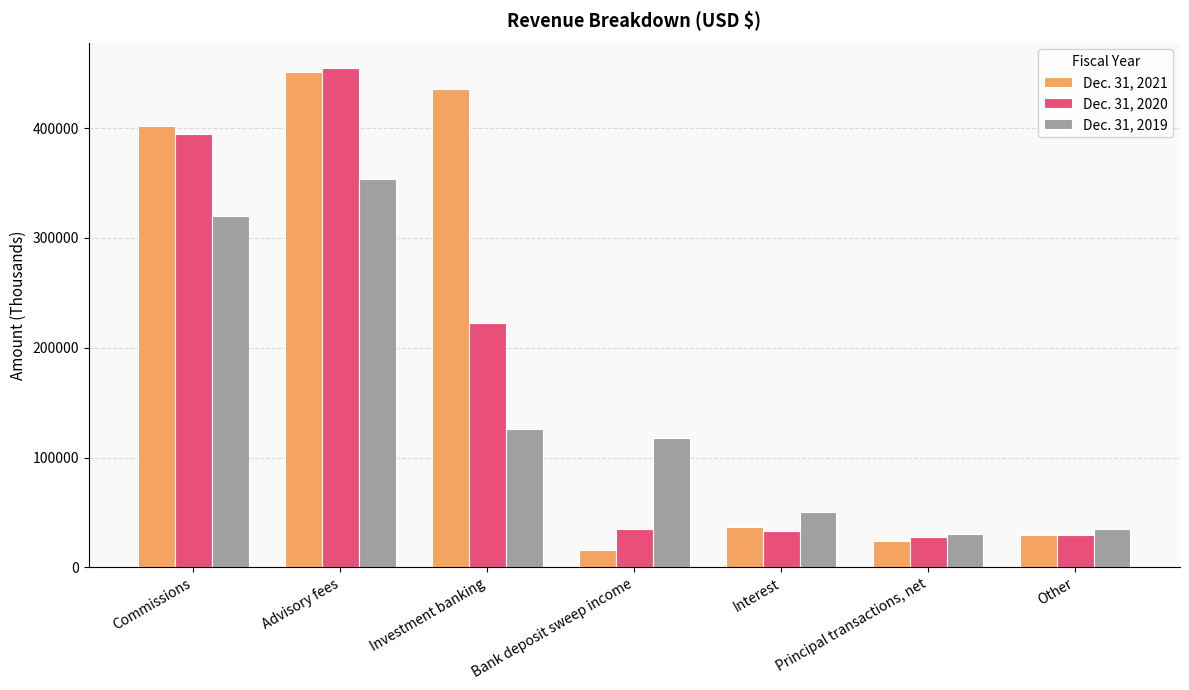

Are the bars horizontal?

No